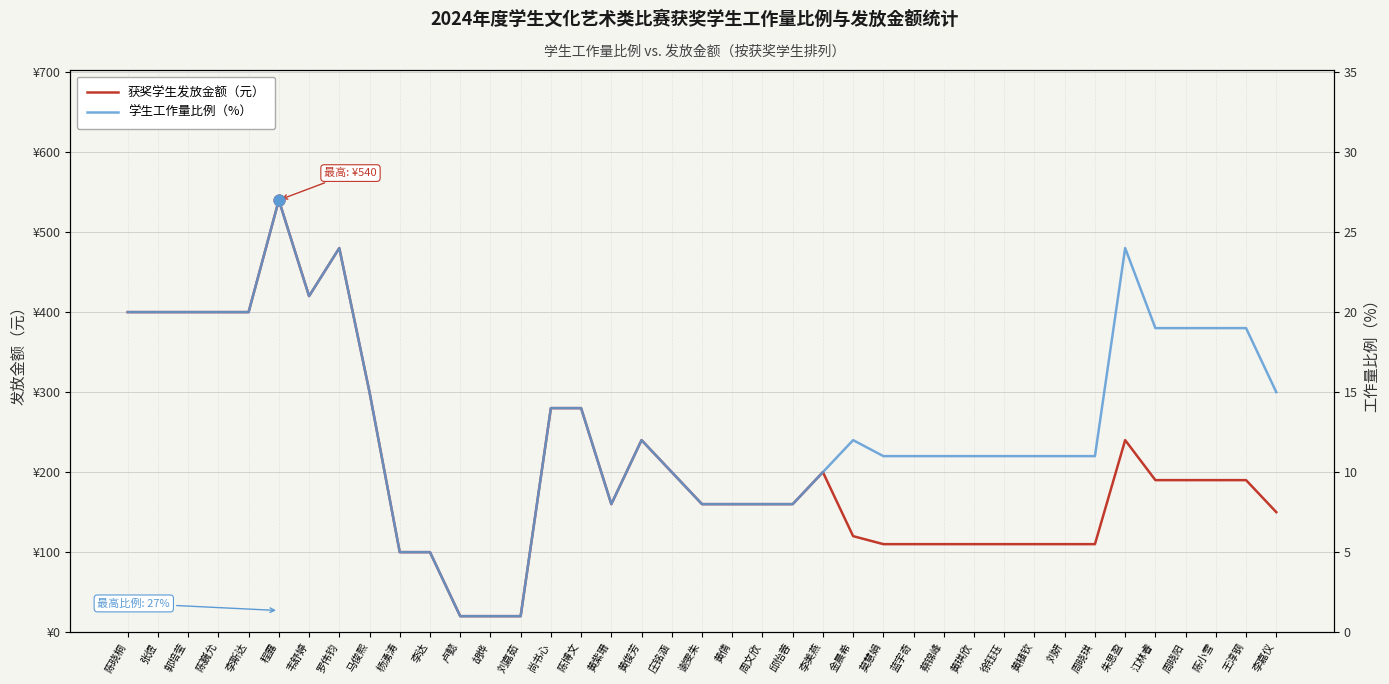

What is the total value across all series at 金晨希?

132.0